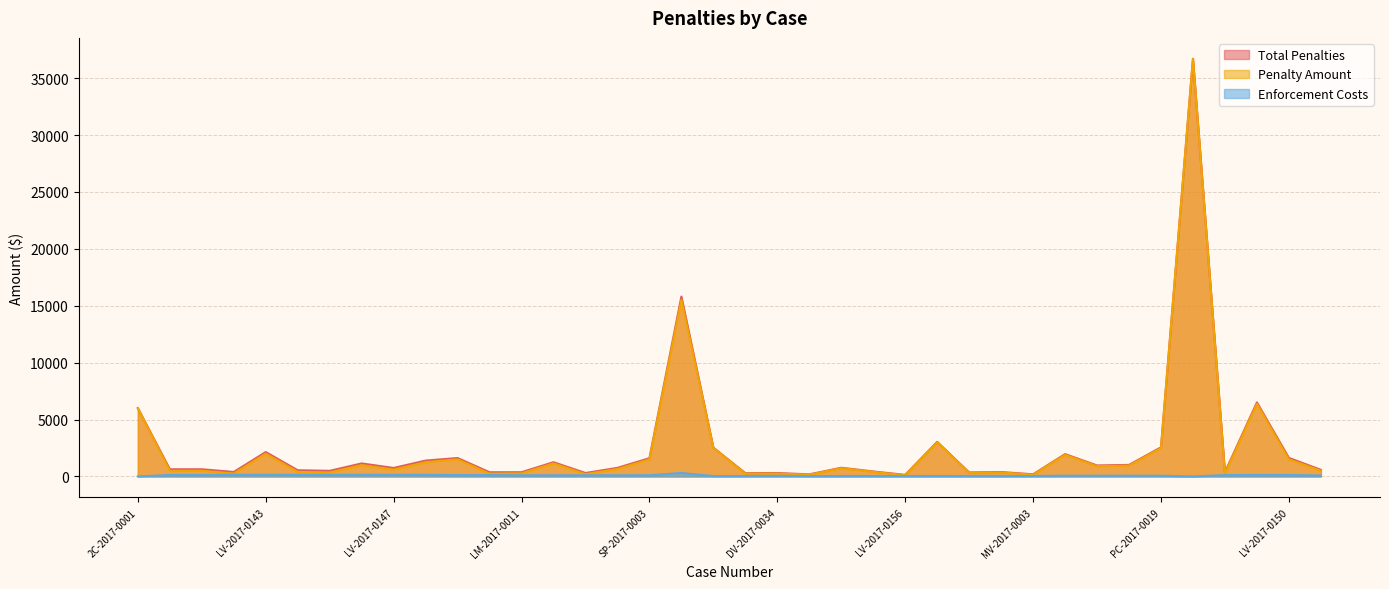

What is the sum of the Enforcement Costs values at SP-2017-0002 and LM-2017-0013?

38.7